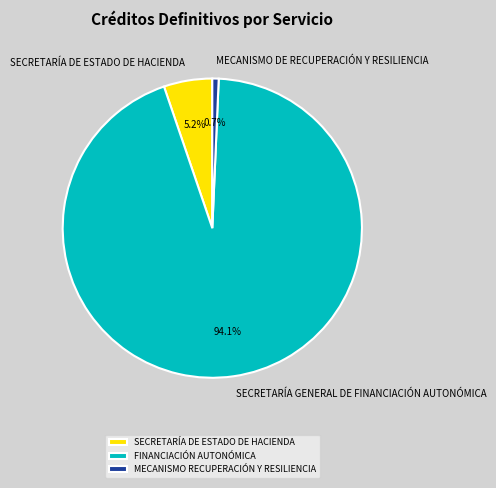

Do SECRETARÍA GENERAL DE FINANCIACIÓN AUTONÓMICA and MECANISMO DE RECUPERACIÓN Y RESILIENCIA together represent more than half of the pie?

Yes